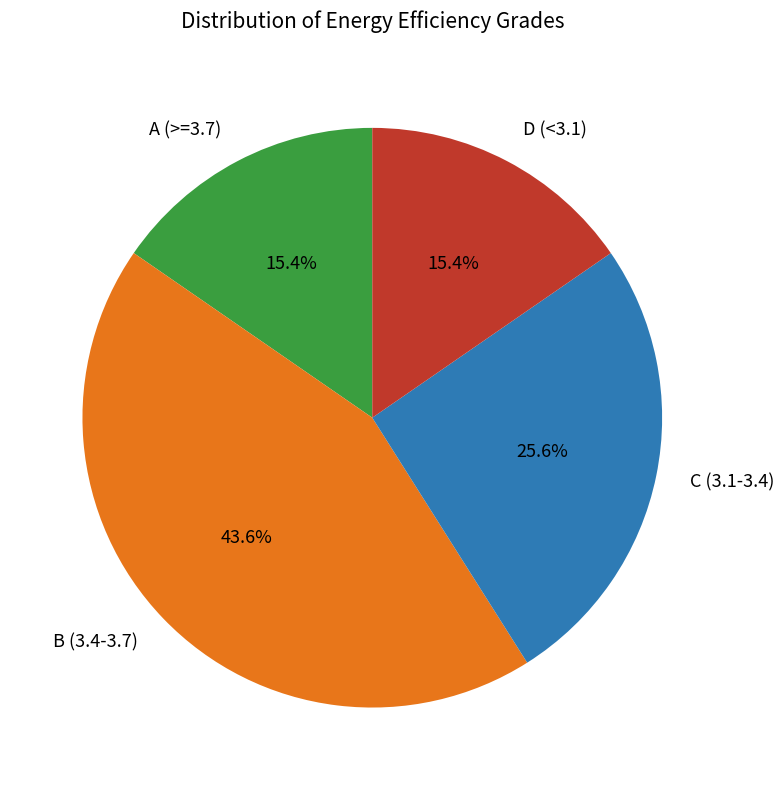

Count the number of slices in the pie.

4